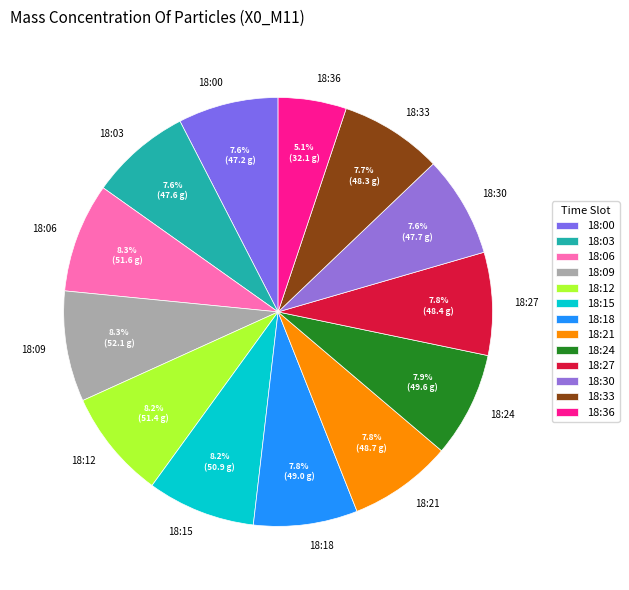

Combined, do 18:24 and 18:18 account for over 50%?

No